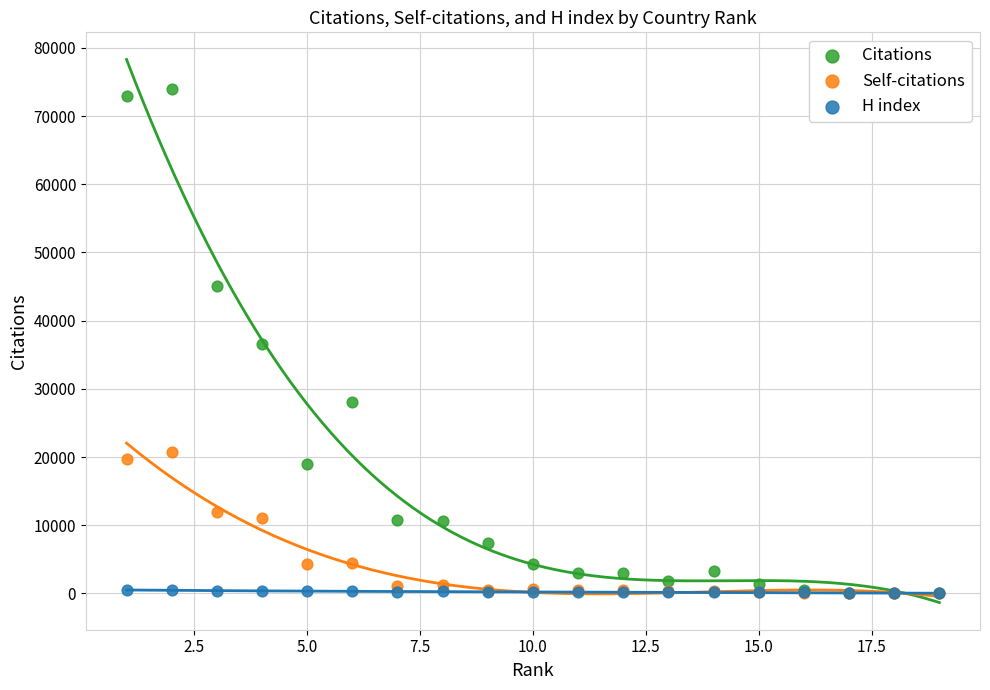

What are all the series names shown in the legend?

Citations, Self-citations, H index